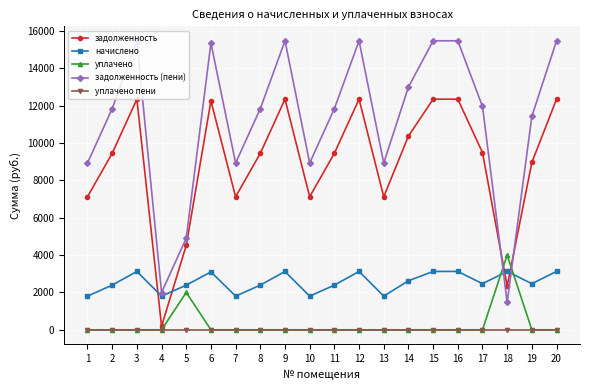

How many intersections are there between задолженность (пени) and уплачено?

2